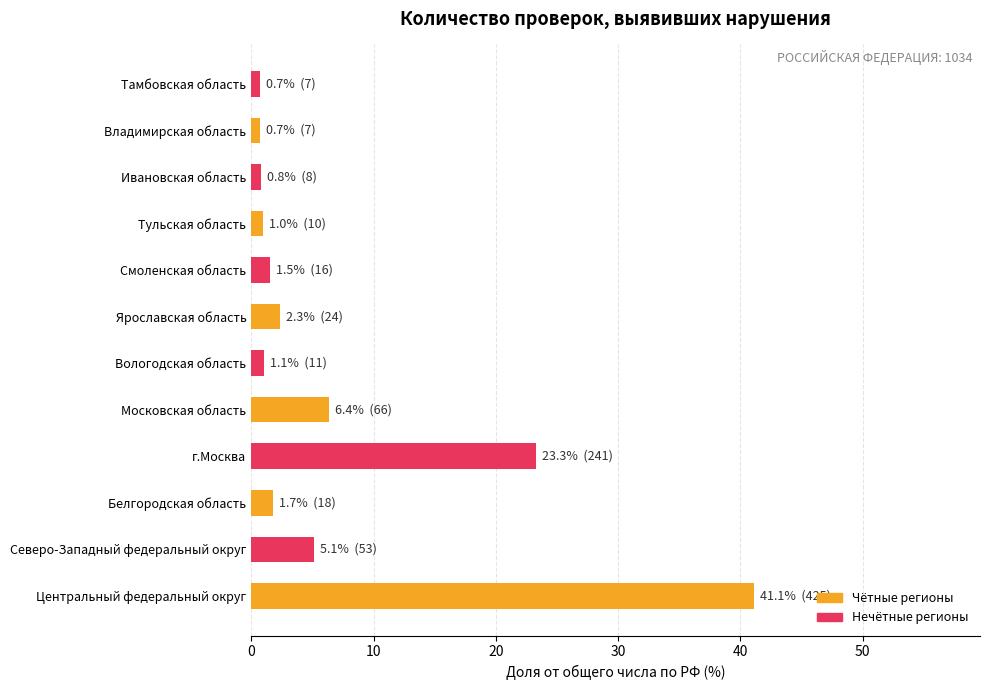

What is the approximate value at Московская область?

6.4